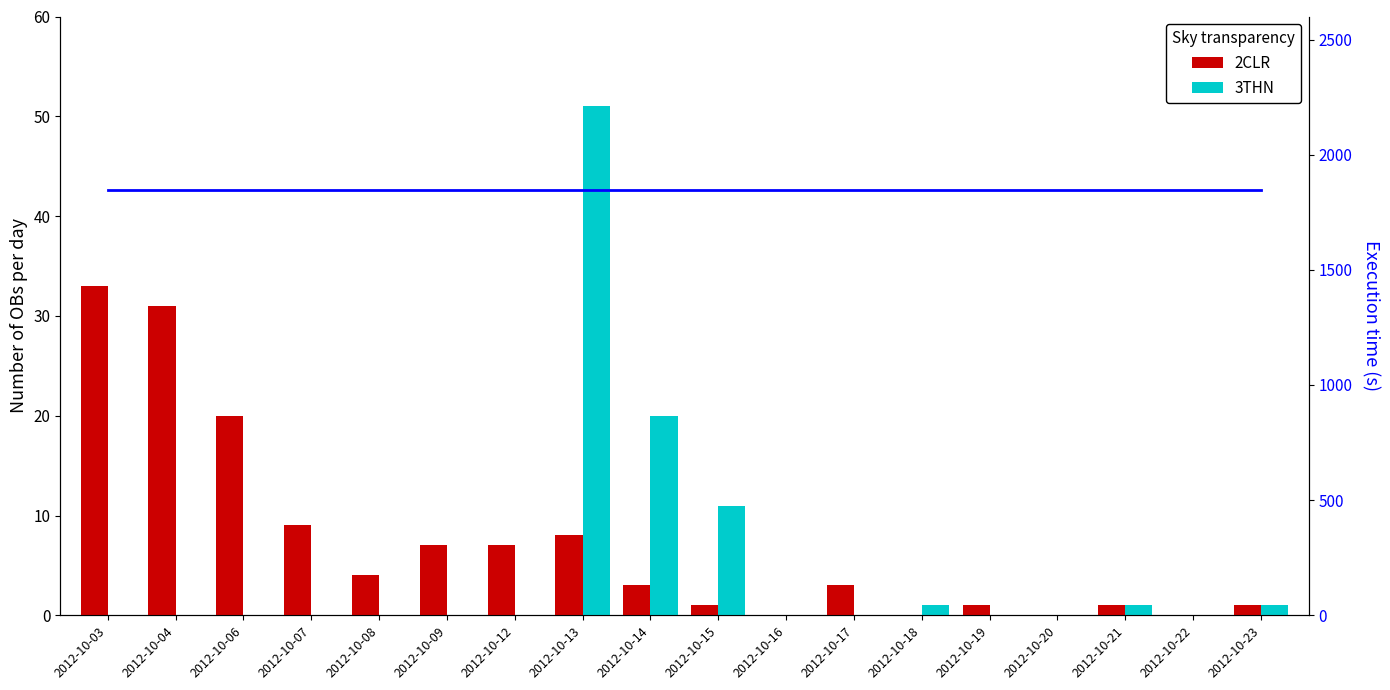

List the labels in order of 3THN value, largest first.

2012-10-13, 2012-10-14, 2012-10-15, 2012-10-18, 2012-10-21, 2012-10-23, 2012-10-03, 2012-10-04, 2012-10-06, 2012-10-07, 2012-10-08, 2012-10-09, 2012-10-12, 2012-10-16, 2012-10-17, 2012-10-19, 2012-10-20, 2012-10-22